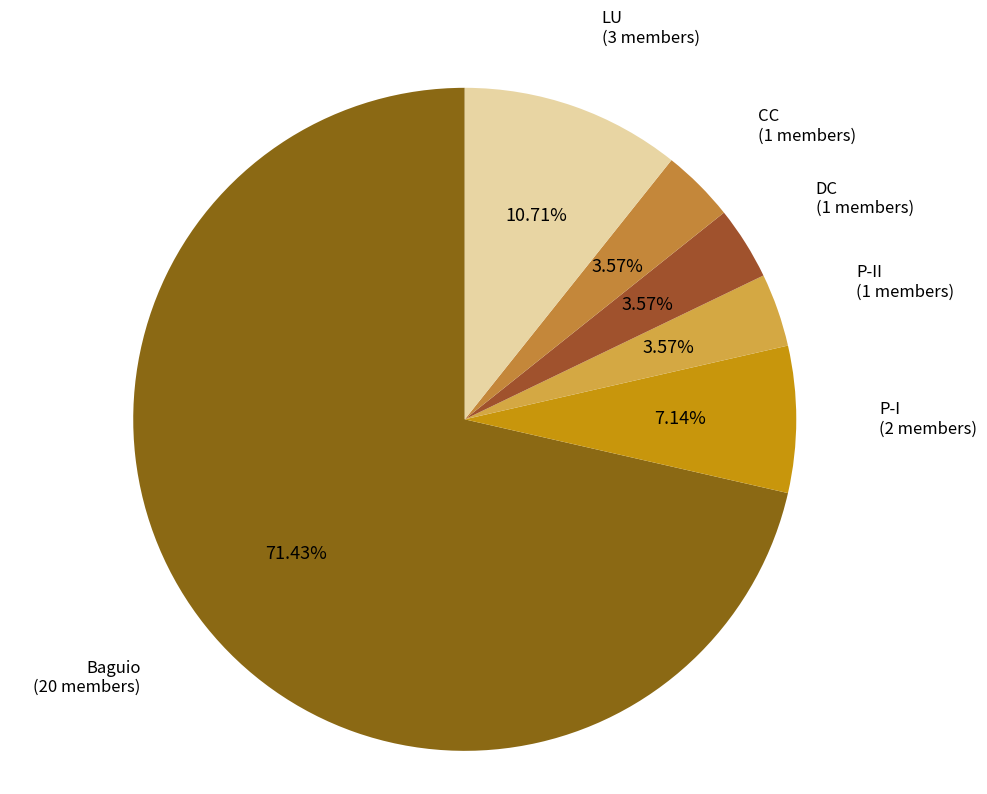

To the nearest percent, what is the difference between the largest and smallest slice percentages?

68%